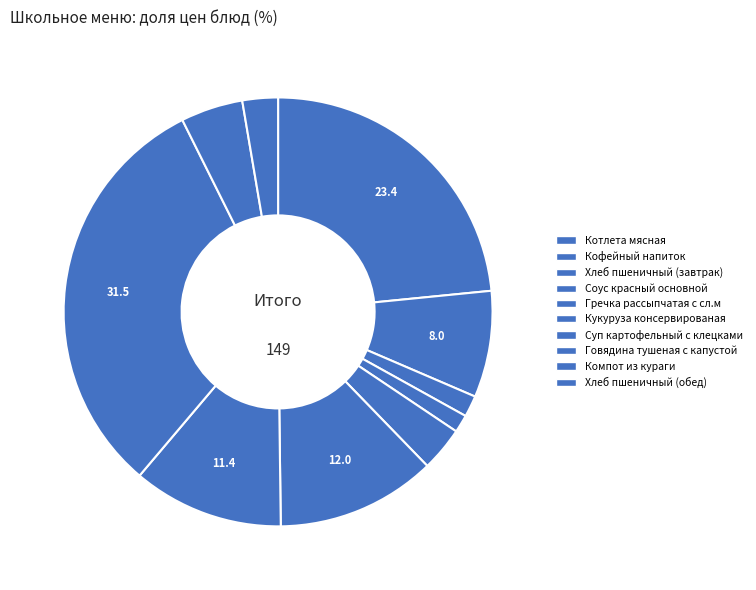

How many segments does this pie chart have?

10